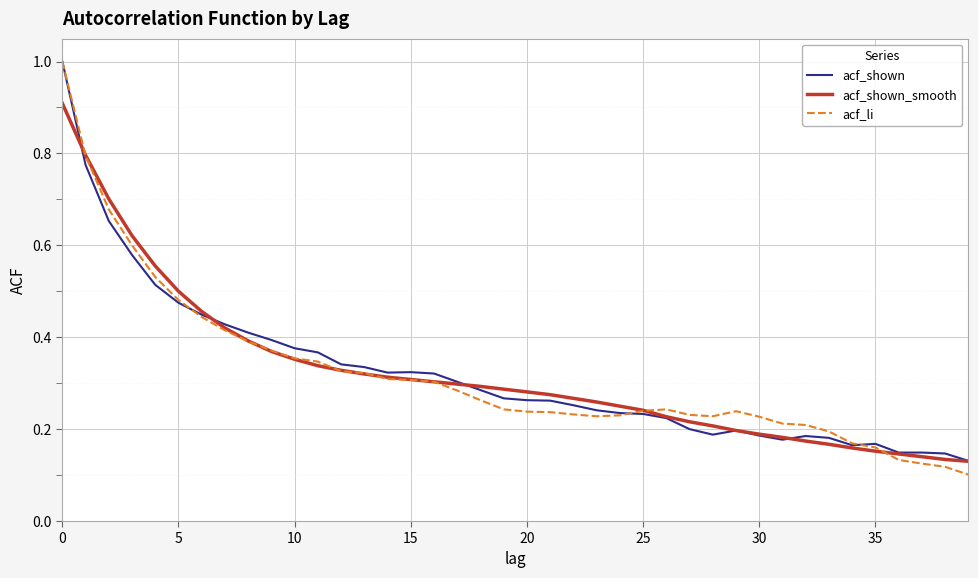

What is the maximum value for acf_shown_smooth?

0.9